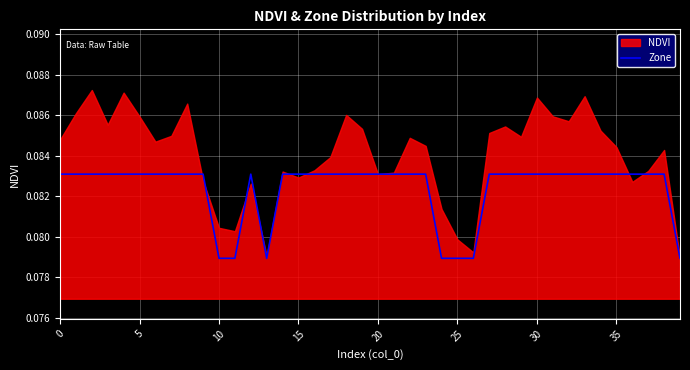

Which has a higher value, 25 or 32?

32